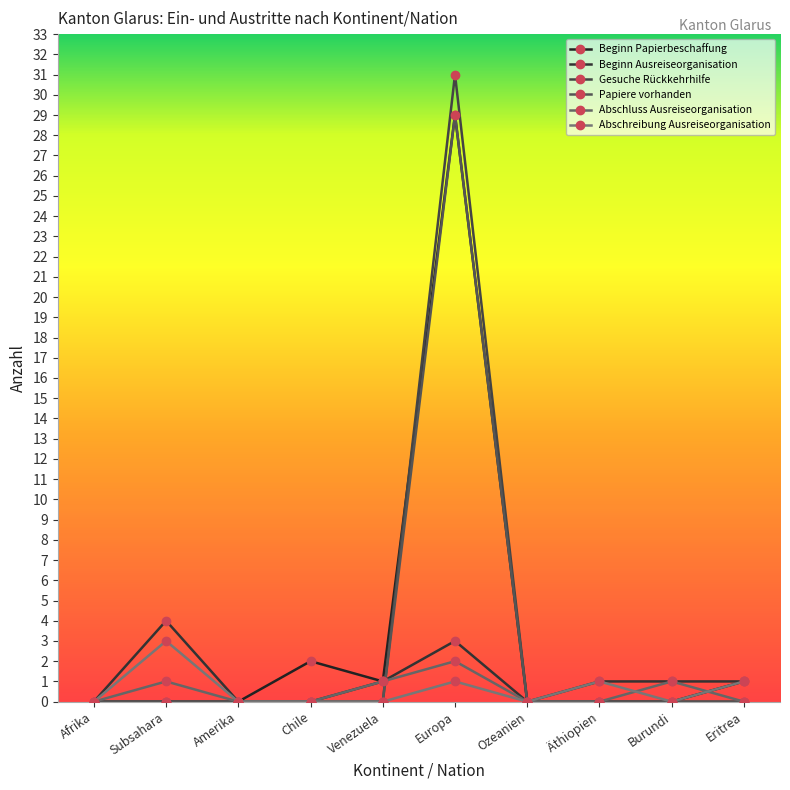

Is the value of Gesuche Rückkehrhilfe at Eritrea greater than the value of Abschluss Ausreiseorganisation at Afrika?

No